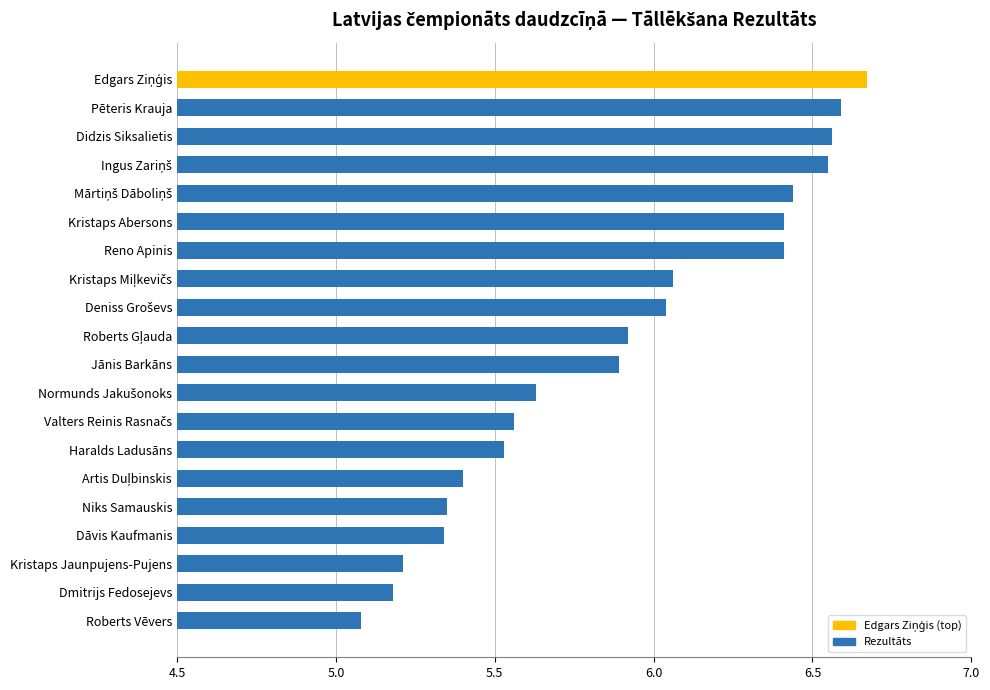

Where is the data nearest to the value 5?

Roberts Vēvers